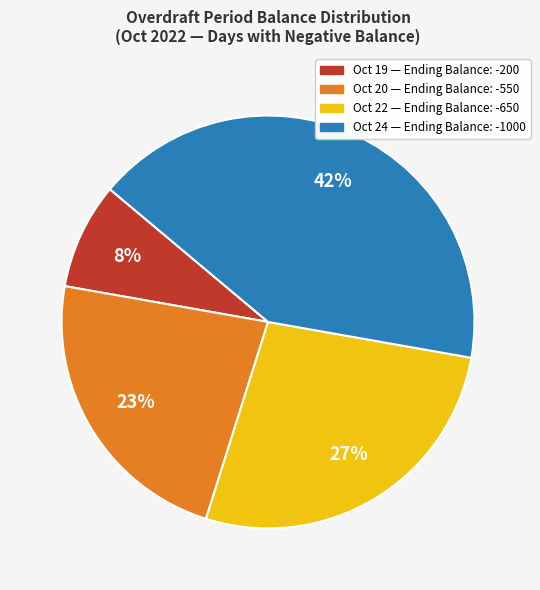

Does any single category account for the majority?

No